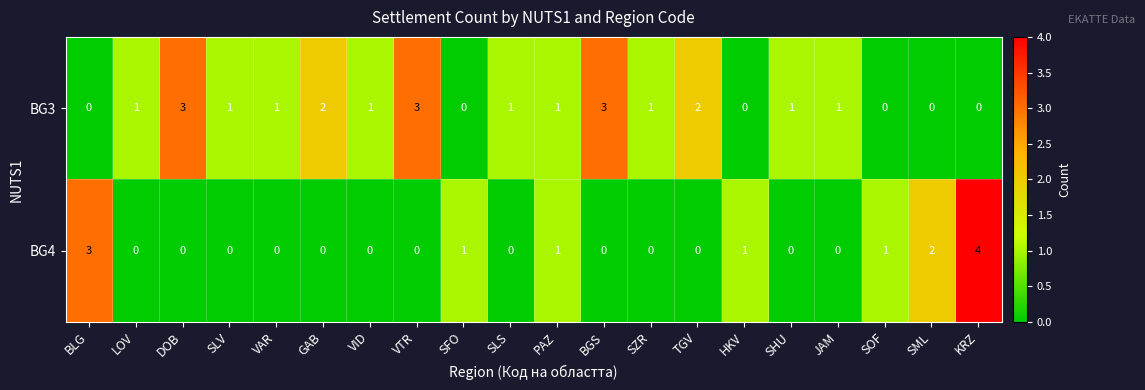

Is the value of BG4 at LOV greater than the value of BG3 at TGV?

No